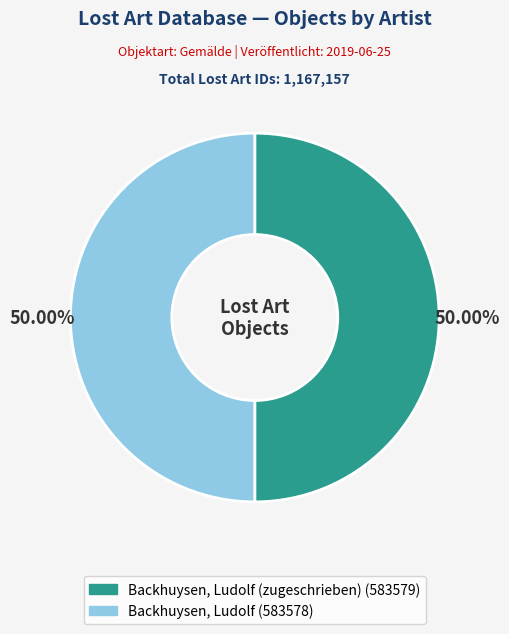

How many segments does this pie chart have?

2